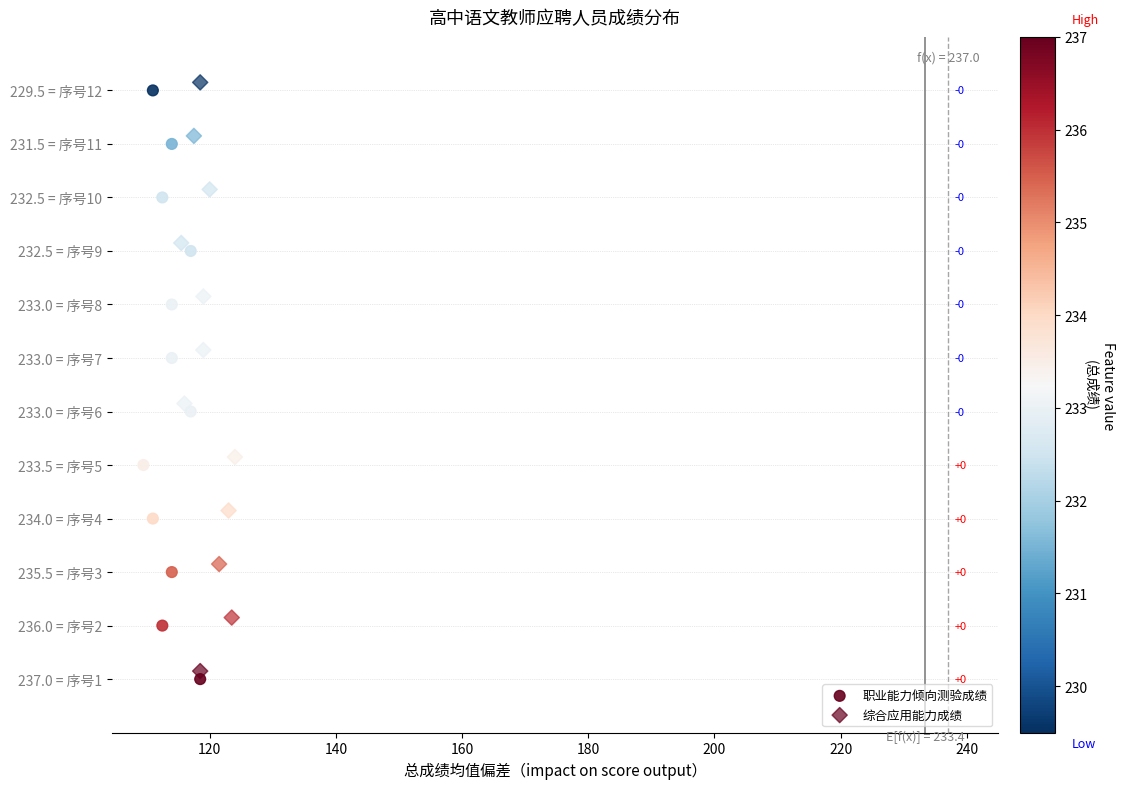

Which series has the largest Y range (max minus min)?

职业能力倾向测验成绩